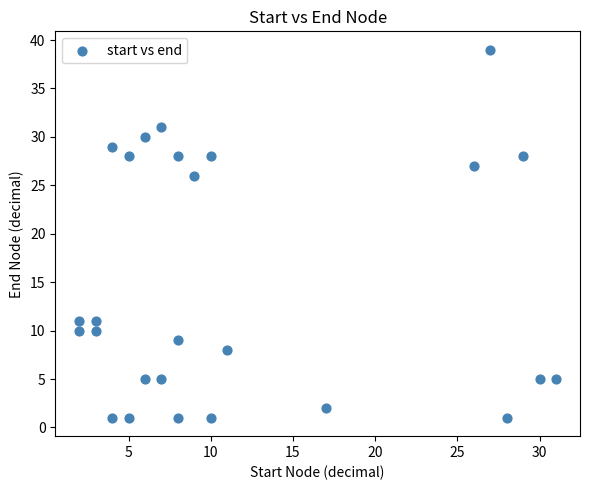

What Y value in the scatter plot is closest to 20?

26